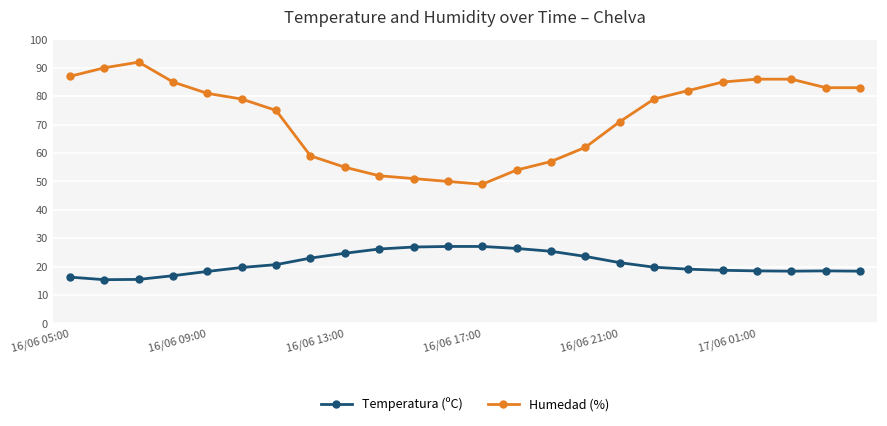

Count the number of categories in the chart.

24